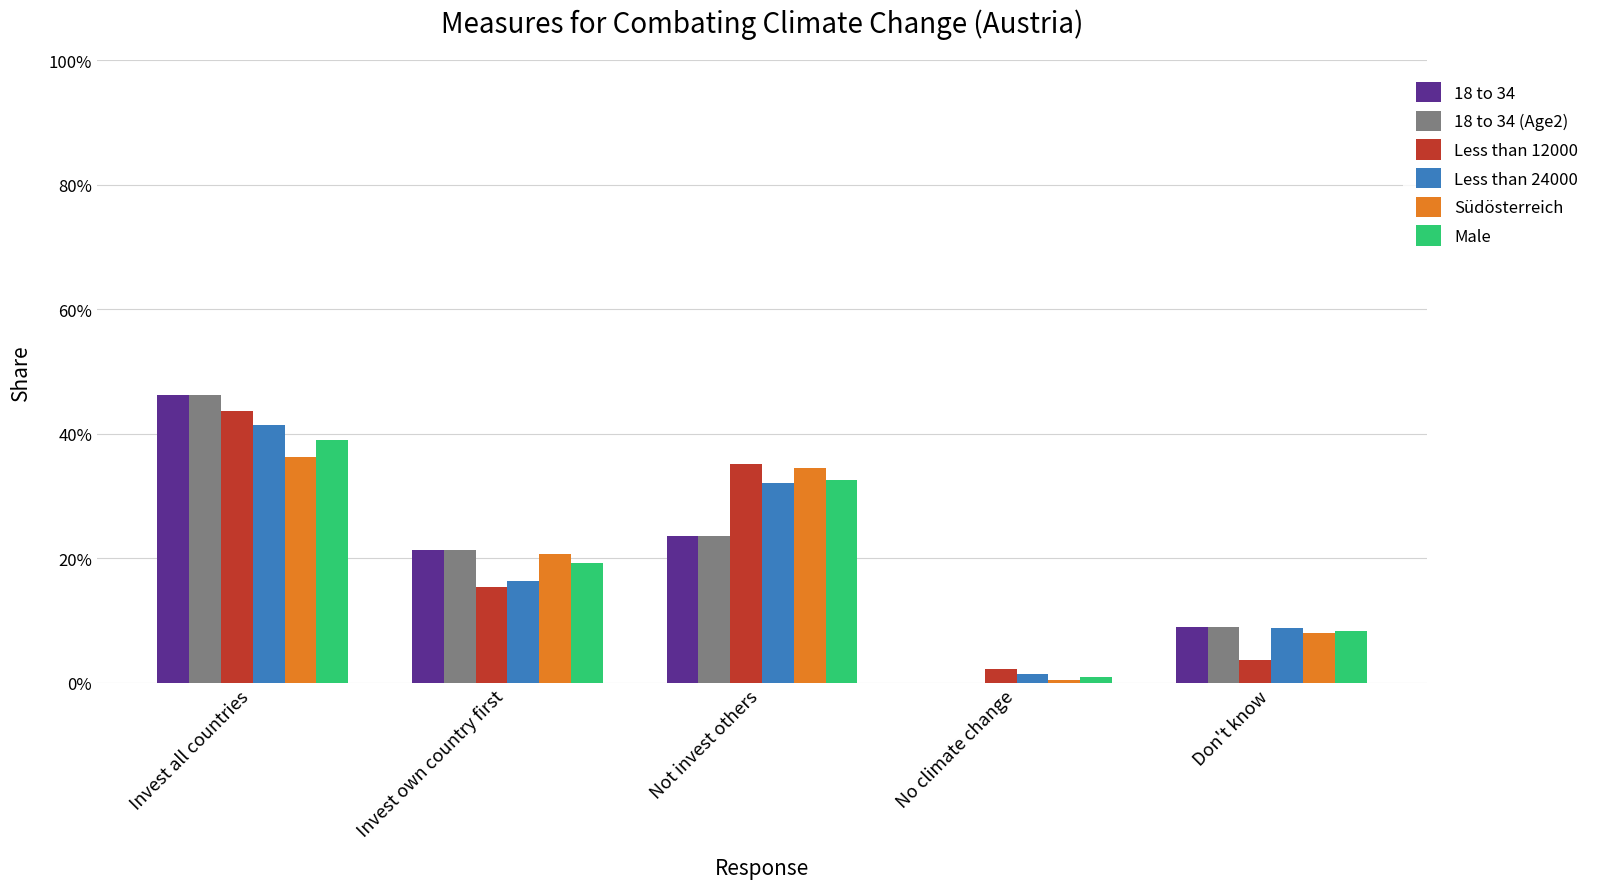

What is the spread (max minus min) of values at Not invest others?

0.1